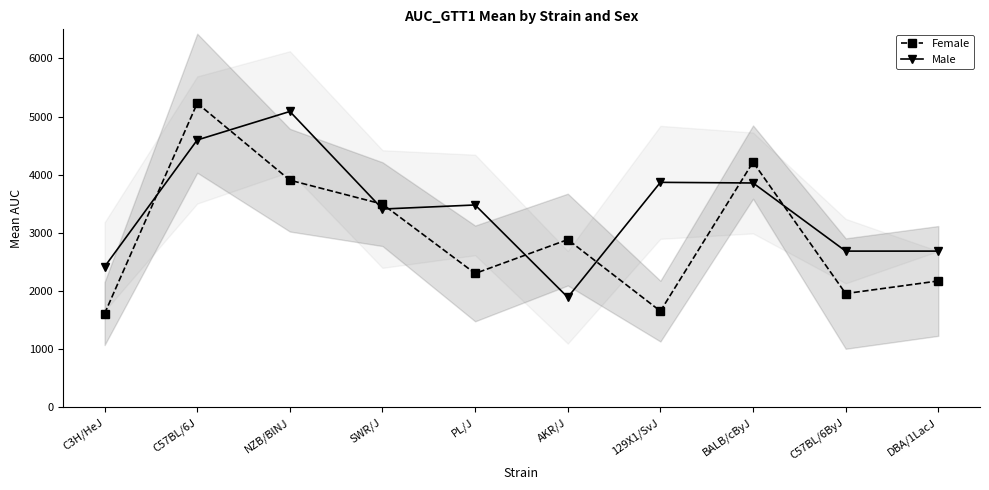

What is the label of the 8th point from the left?

BALB/cByJ